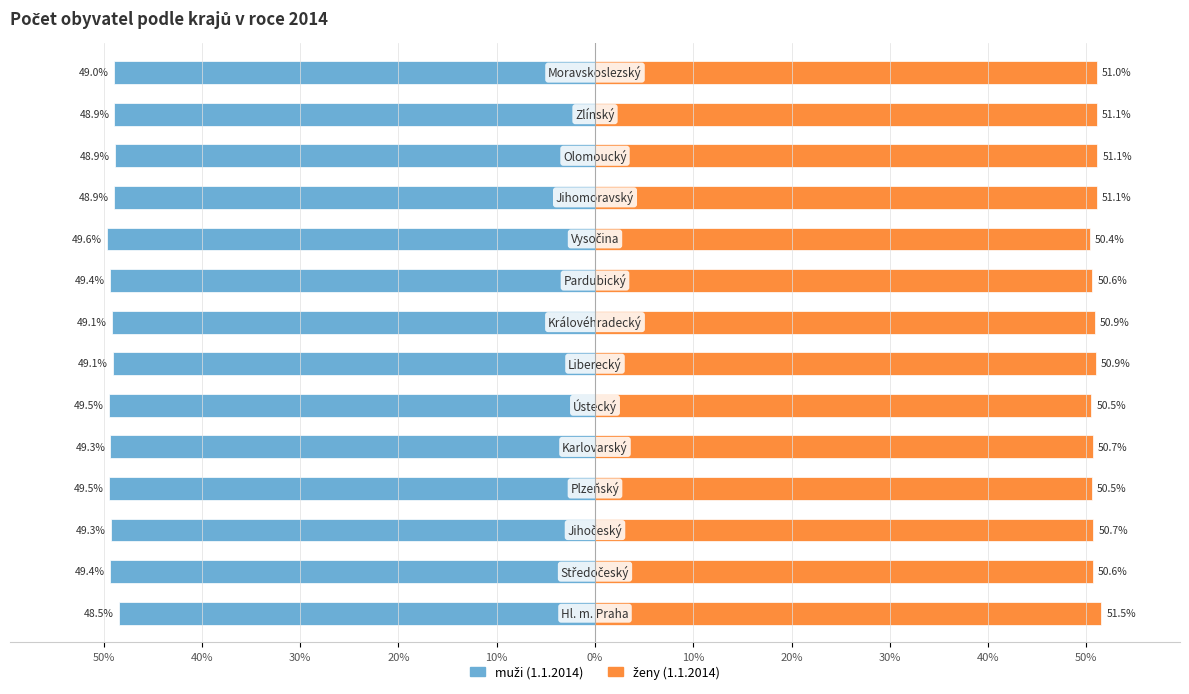

What is the maximum value shown in the chart?

51.5